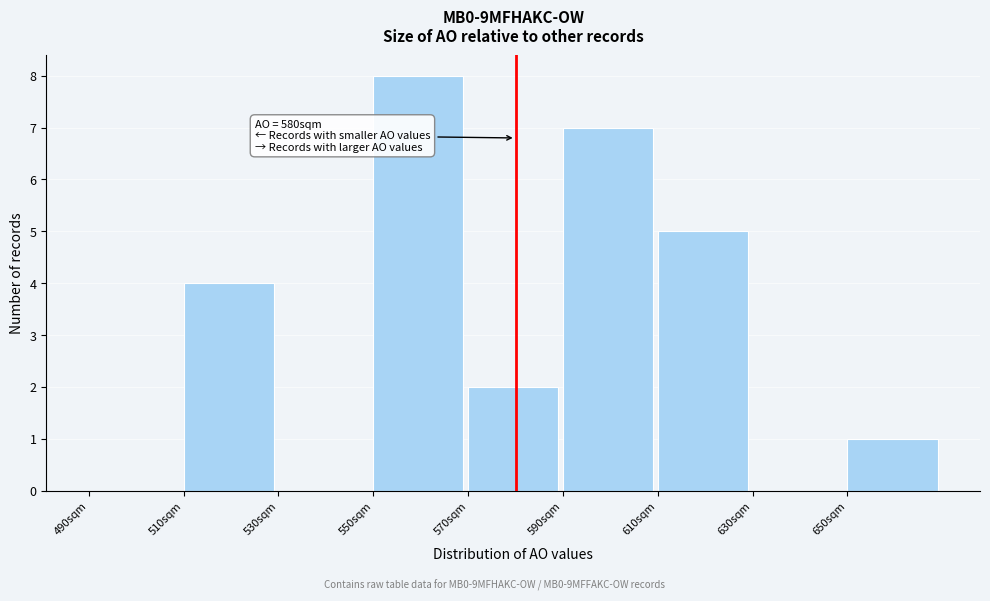

Which range on the x-axis has the tallest bar?

550 to 570